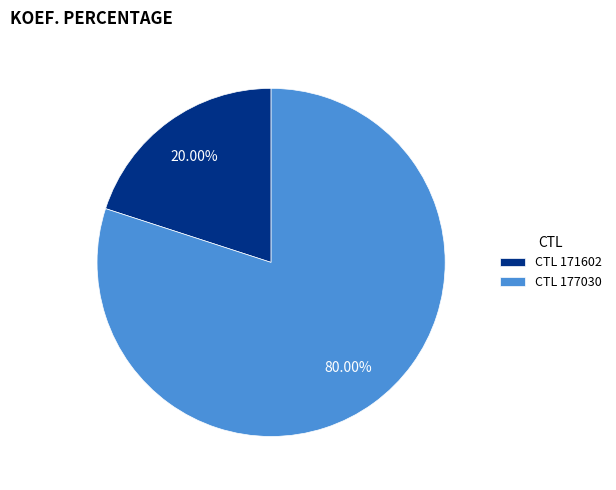

Between CTL 171602 and CTL 177030, which is larger?

CTL 177030